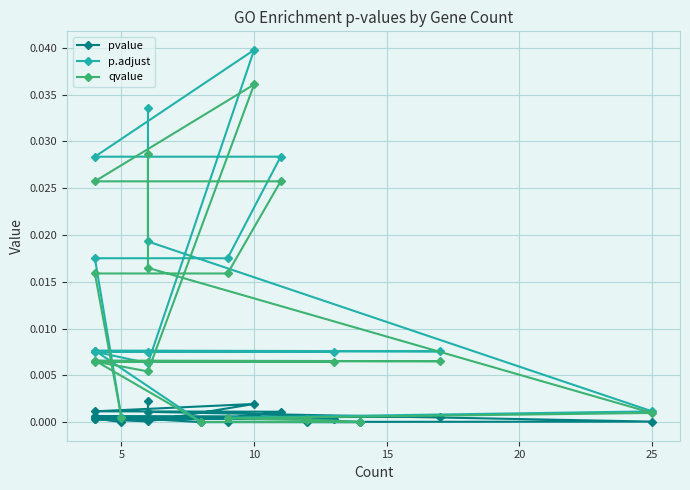

The value of p.adjust at 5 is 0.0. True or false?

False